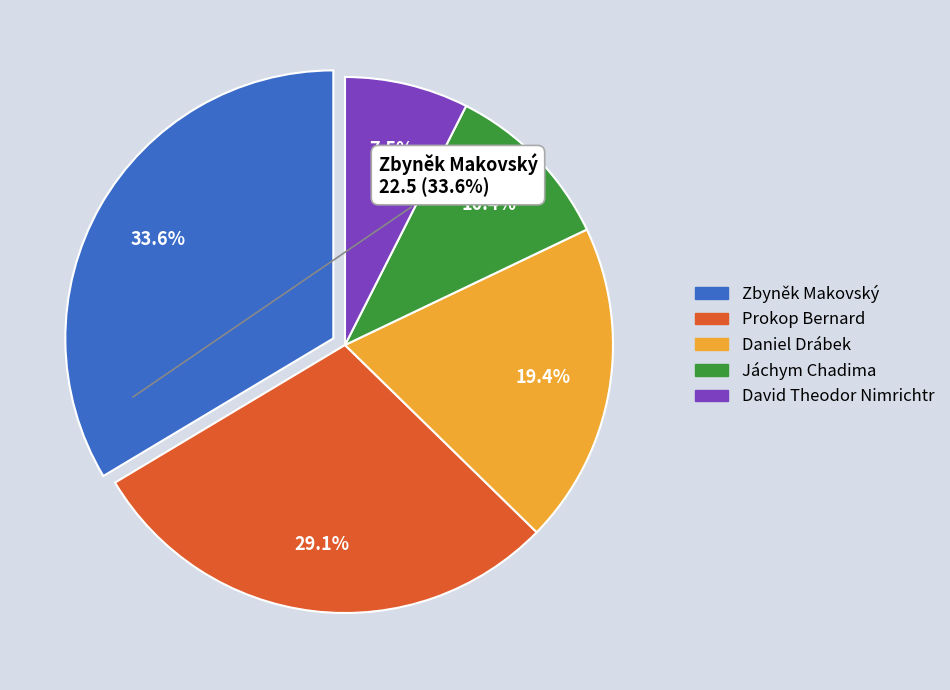

Between Zbyněk Makovský and David Theodor Nimrichtr, which is larger?

Zbyněk Makovský